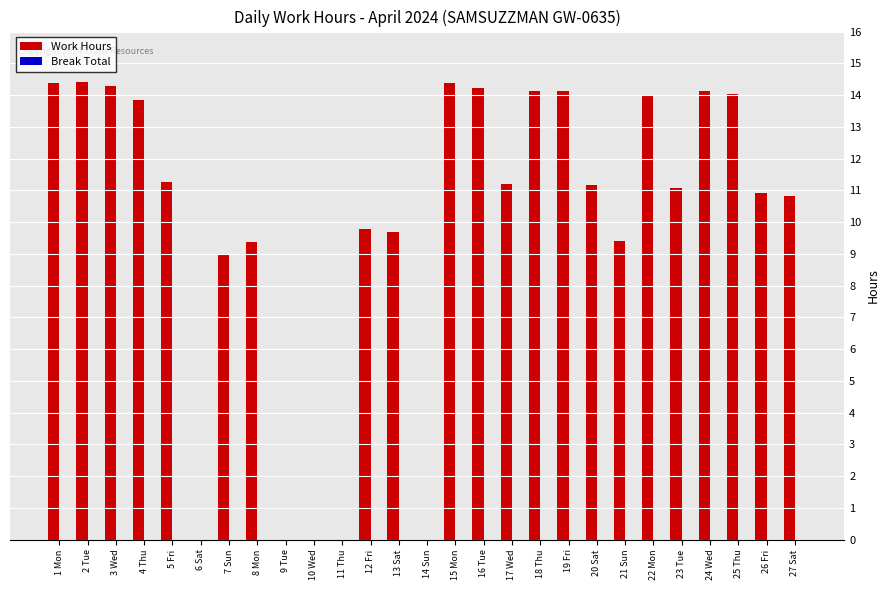

How many data points does each series have?

27